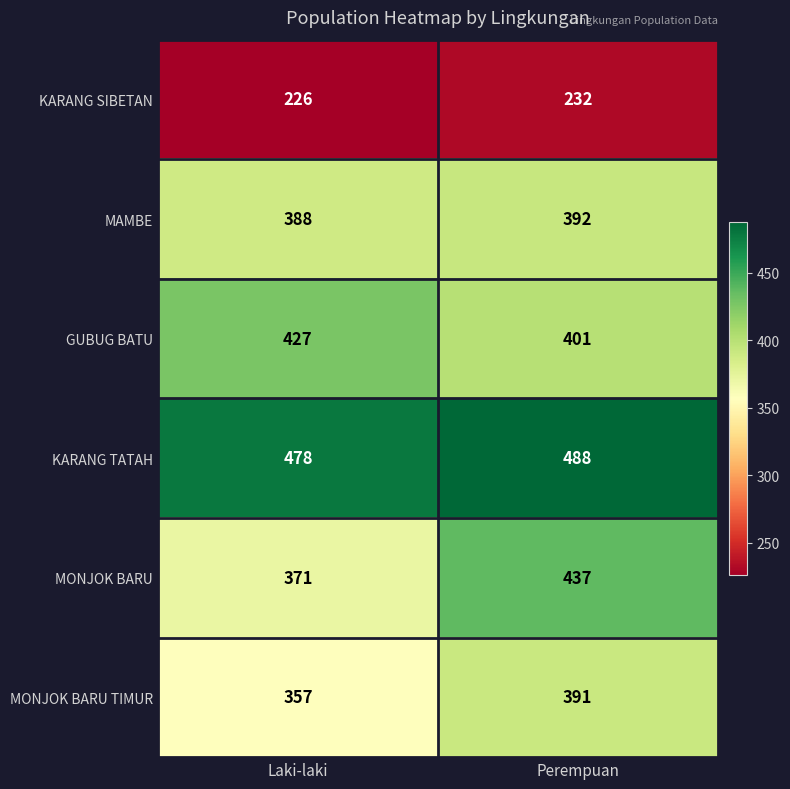

Which label corresponds to the largest value in the chart?

Perempuan